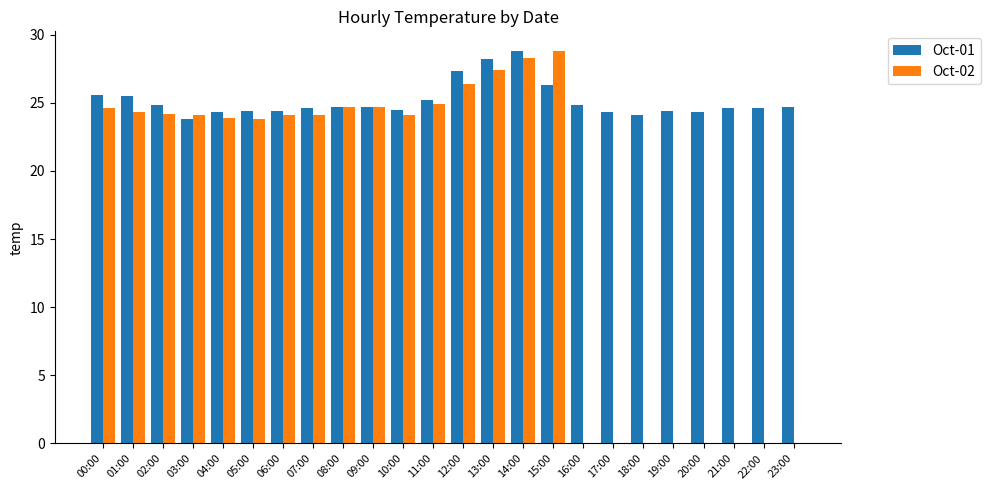

What is the sum of the Oct-02 values at 11:00 and 10:00?

49.0